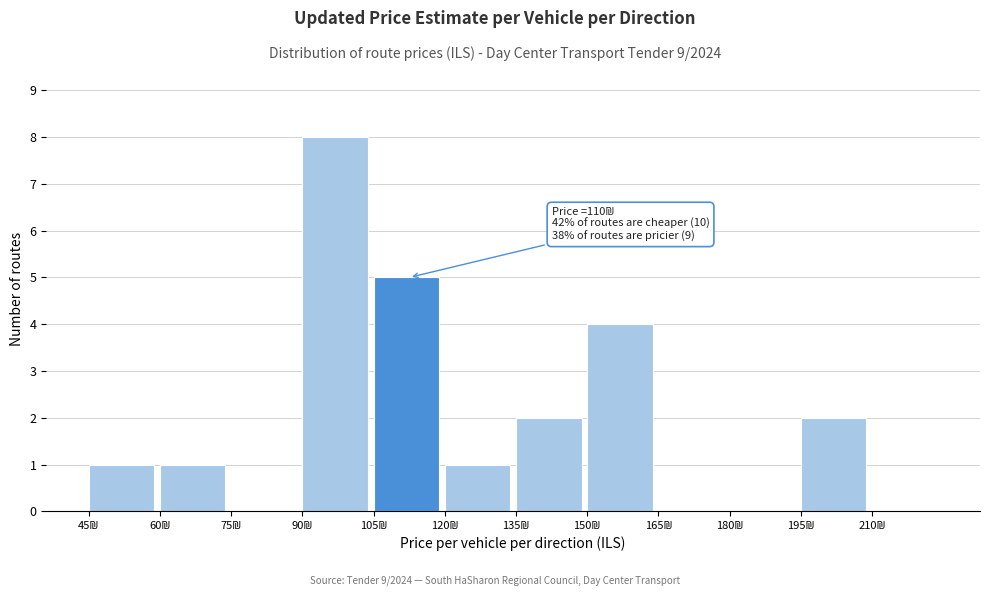

Over which range of the x-axis is the bar tallest?

90 to 105